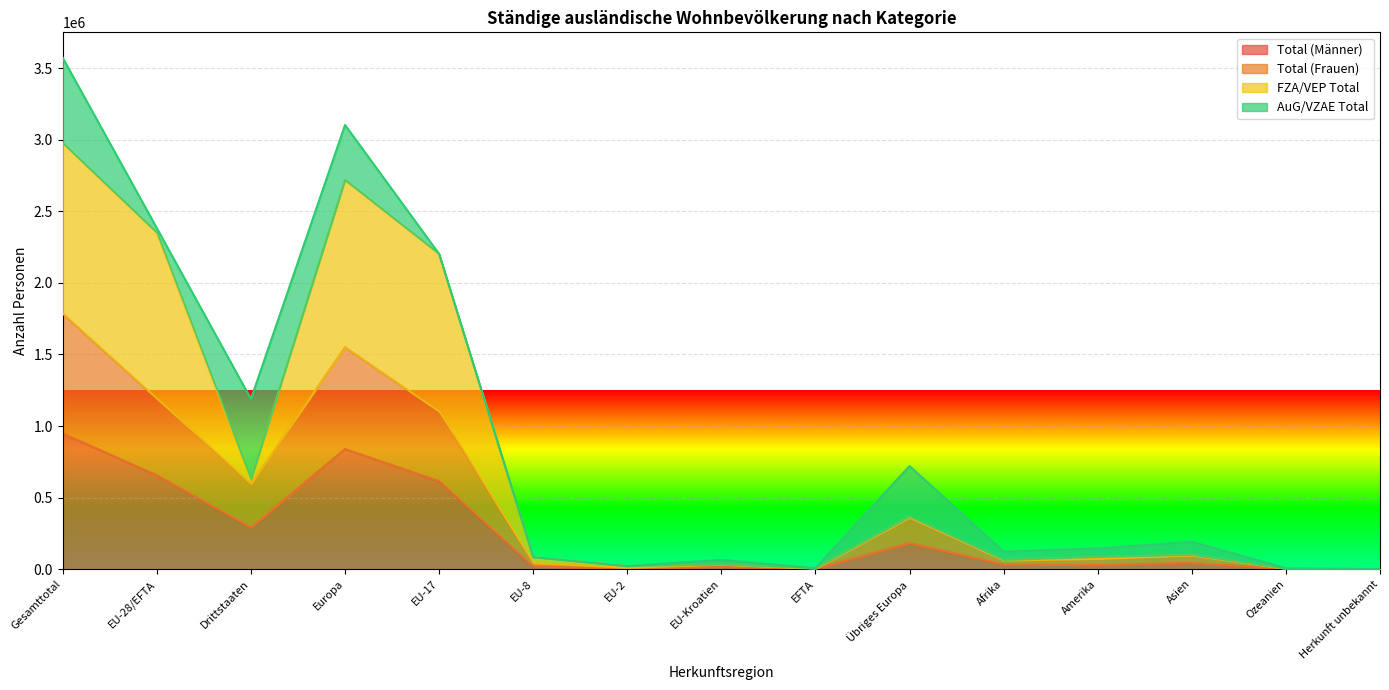

What position from the right is EFTA?

7